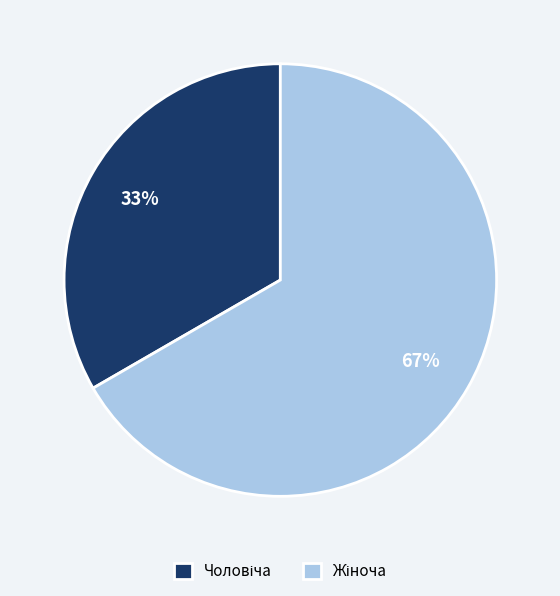

Is there any slice that represents more than half of the pie?

Yes